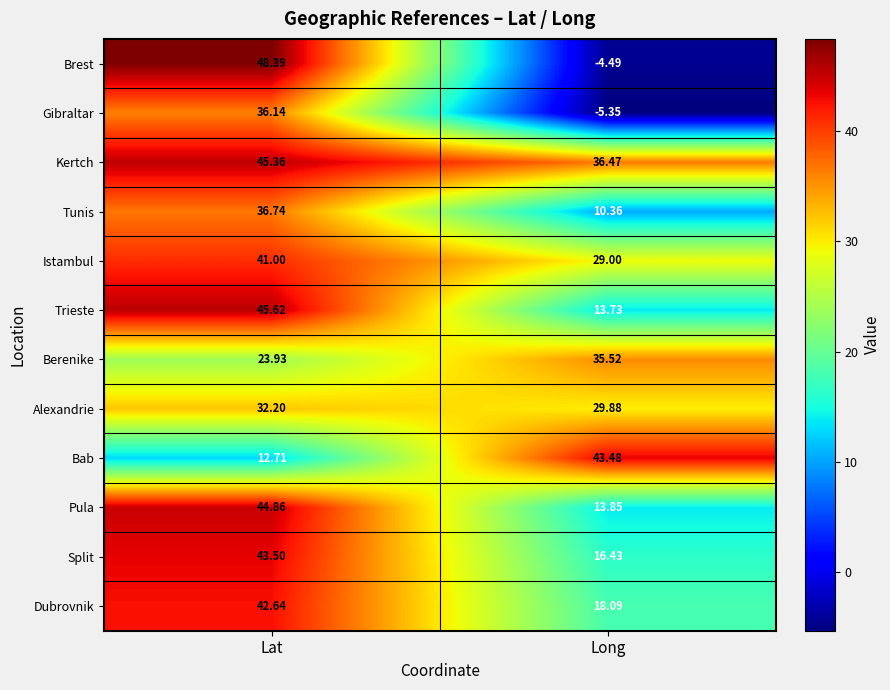

Which category has the highest value across all series?

Lat